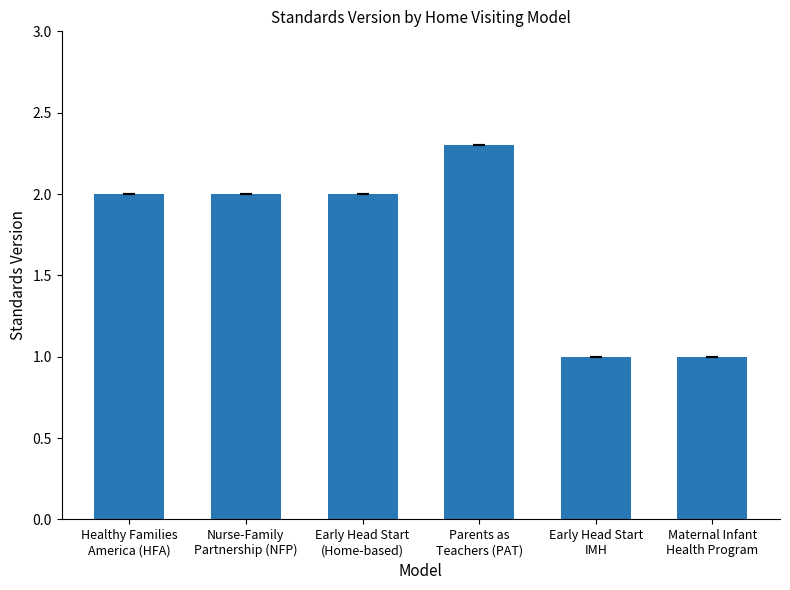

How many series are shown in this chart?

1